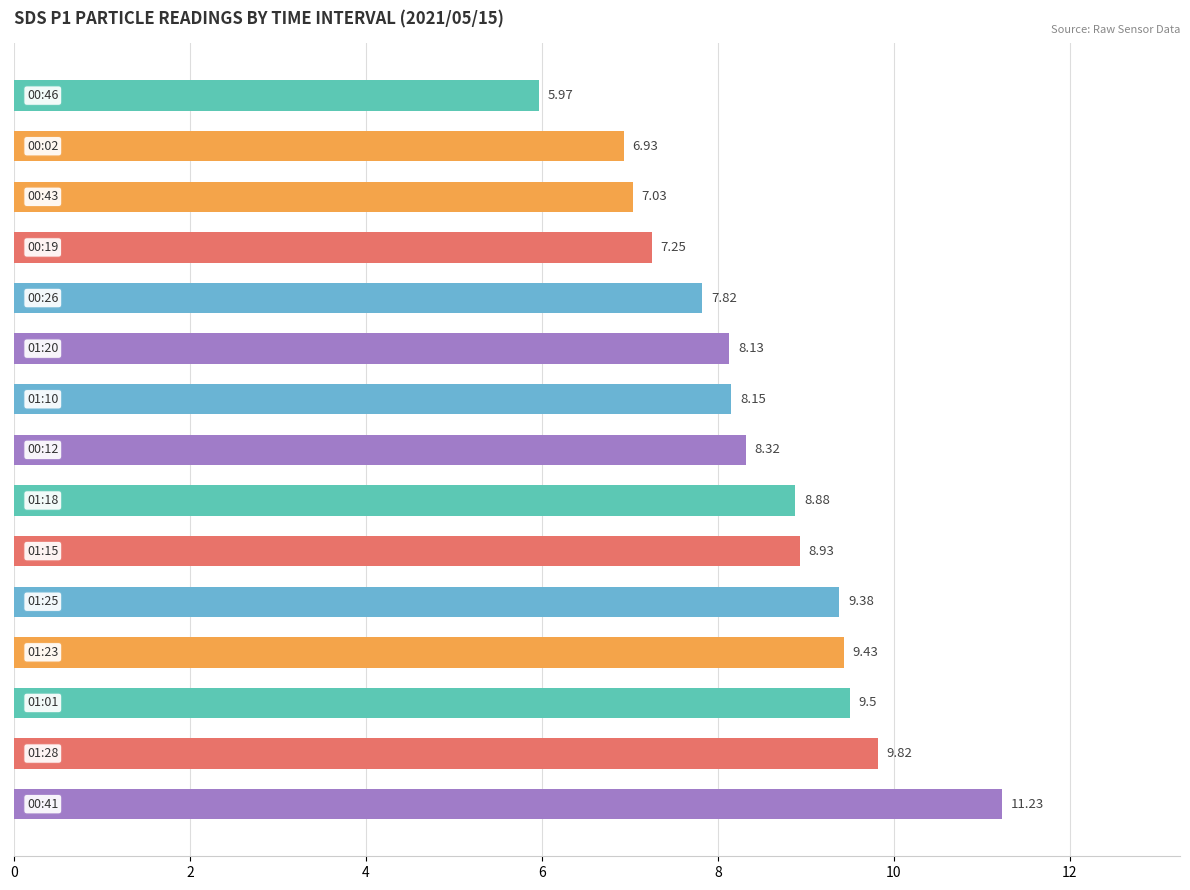

What is the average value?

8.5